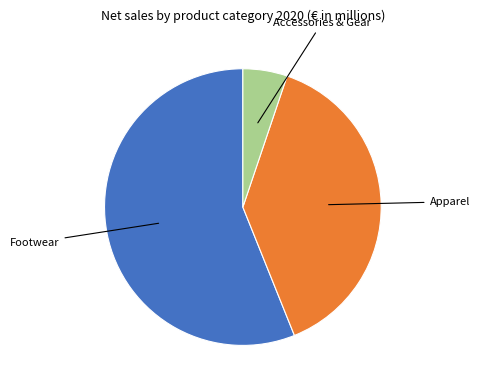

Do Apparel and Accessories & Gear together represent more than half of the pie?

No